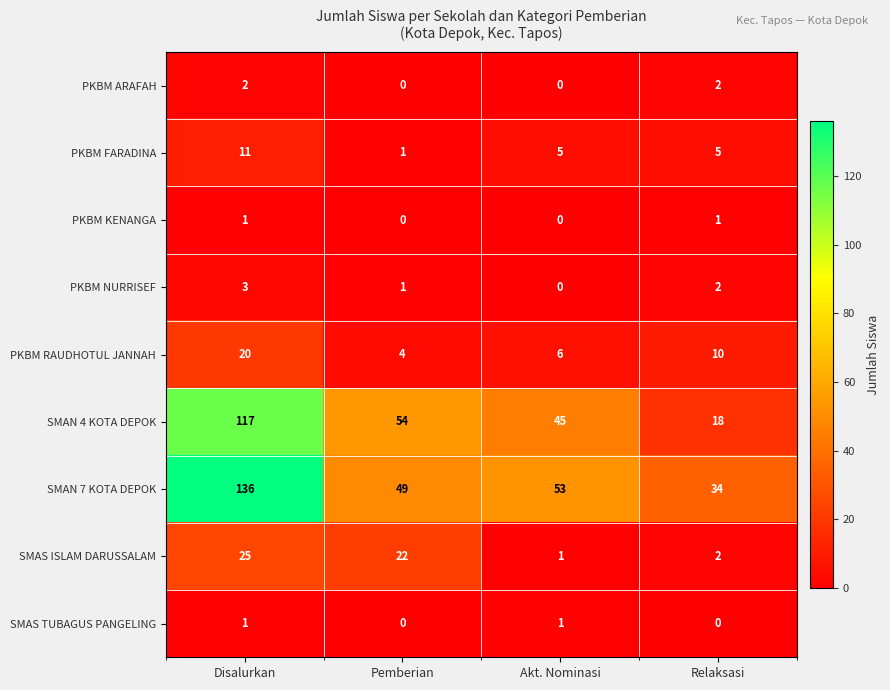

The PKBM RAUDHOTUL JANNAH series shows 20 at Disalurkan. True or false?

True